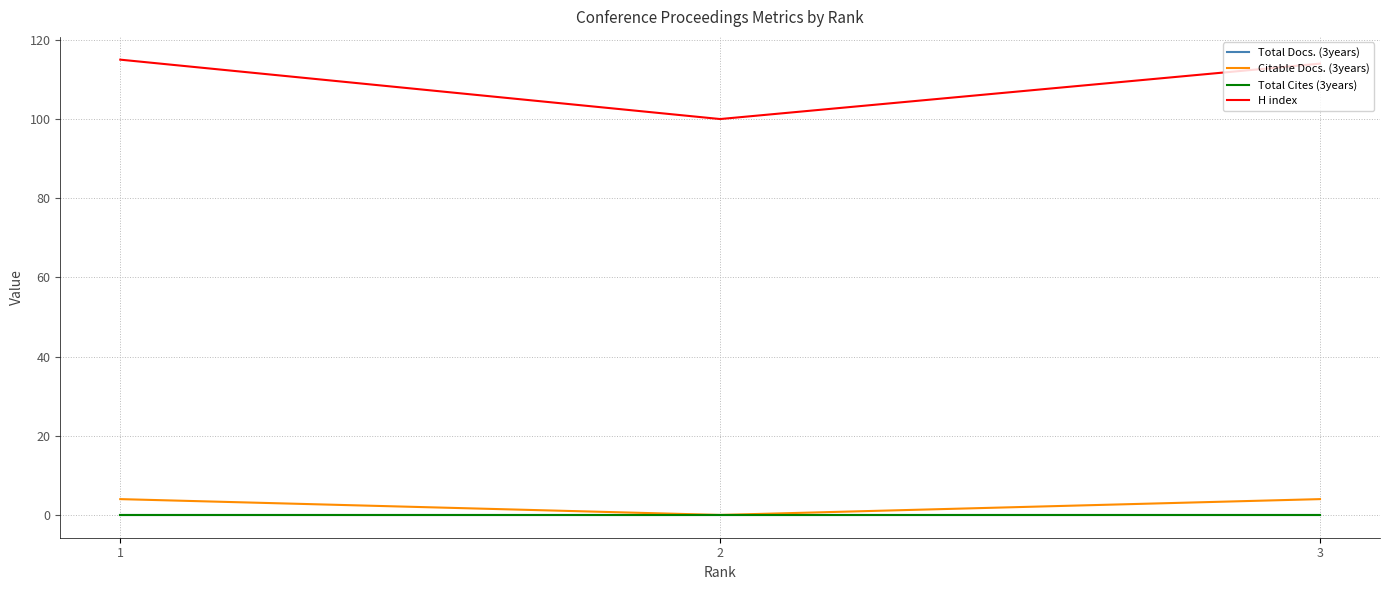

At how many categories does at least one series exceed 1?

3